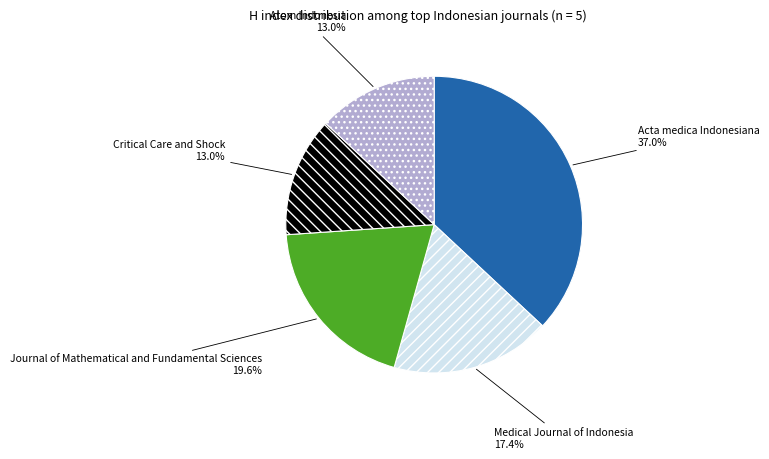

Is there any slice that represents more than half of the pie?

No